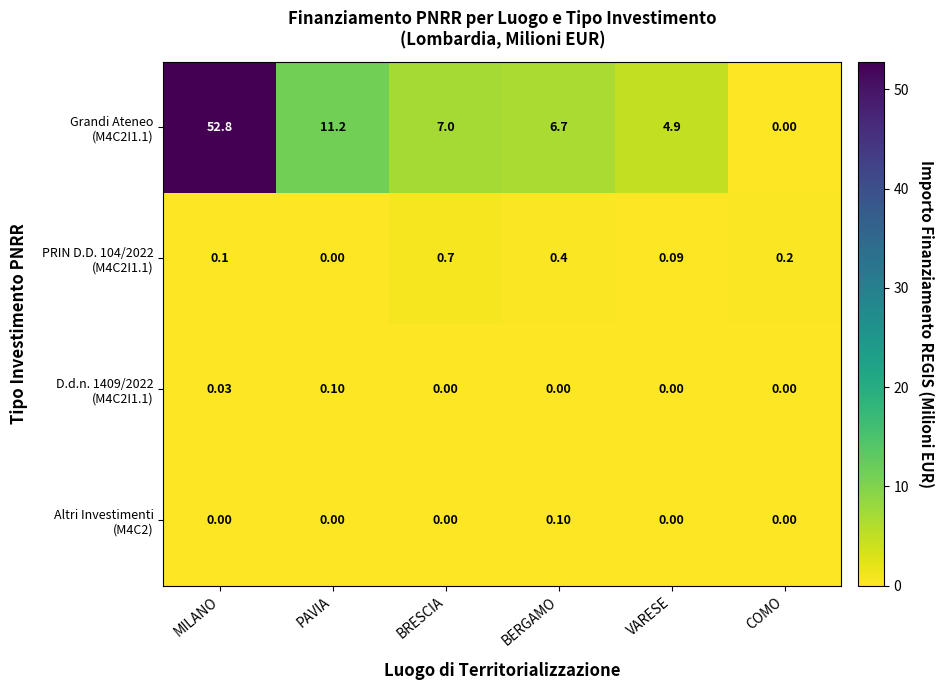

At which category is the sum across all series the highest?

MILANO